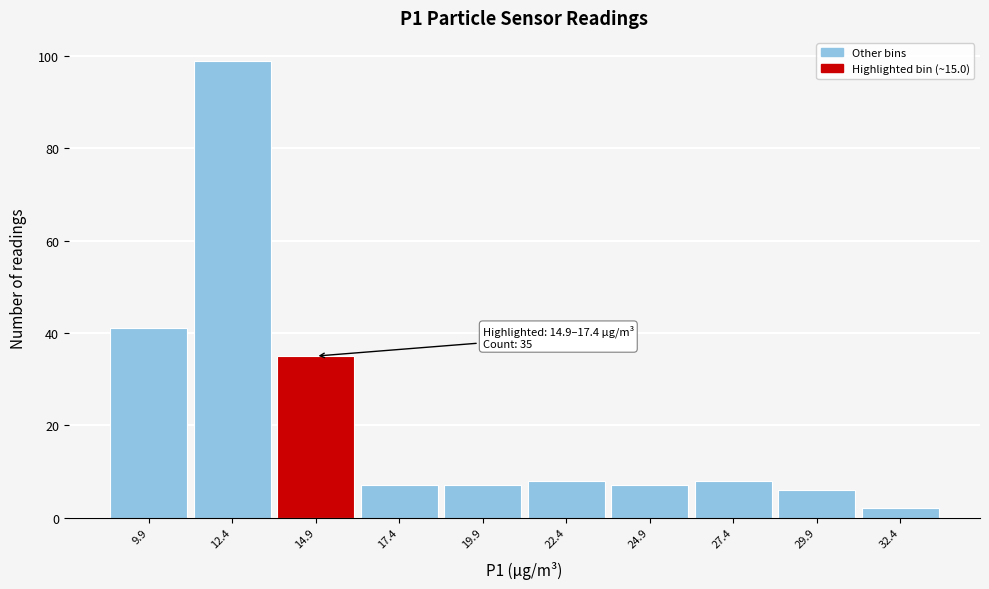

Reading left to right, list all the values displayed in this chart.

41	99	35	7	7	8	7	8	6	2